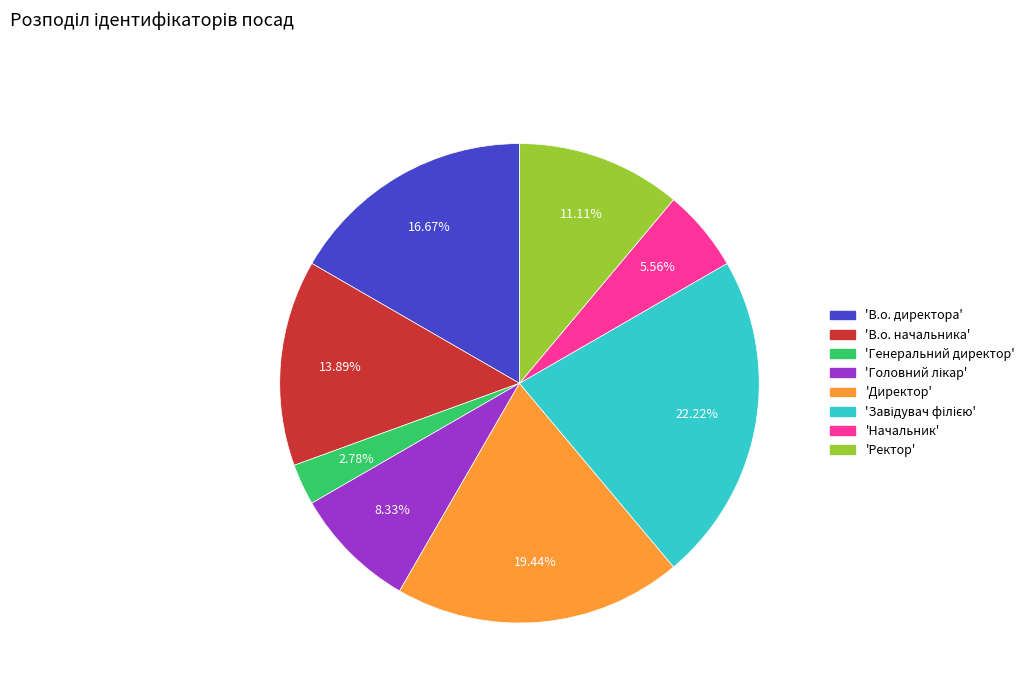

Is there a majority slice in this chart?

No